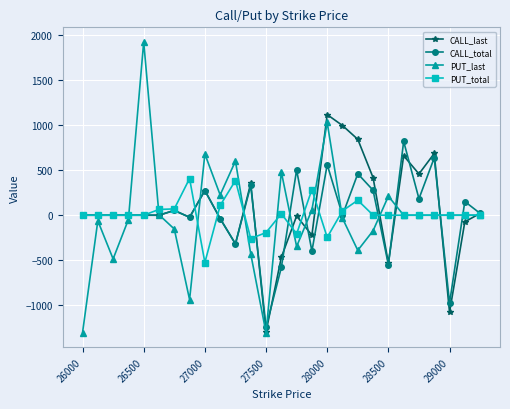

What is the smallest value displayed?

-1304